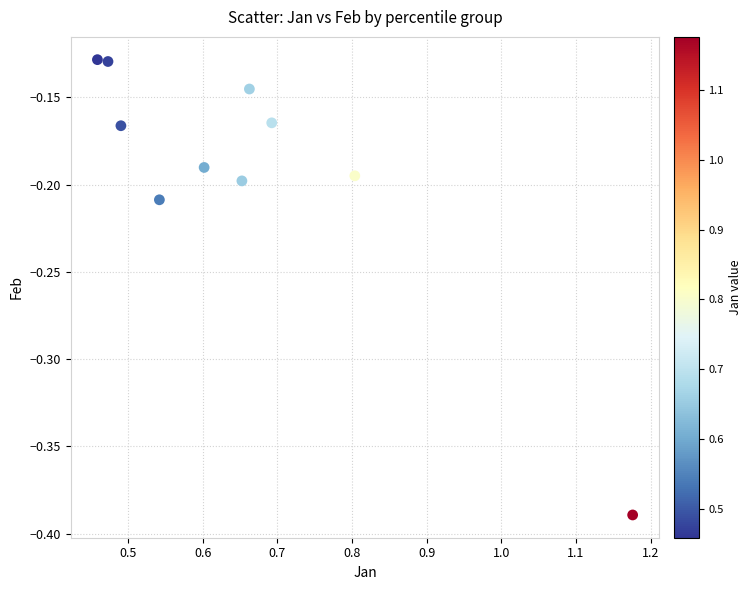

What is the range of X values (max minus min)?

0.7